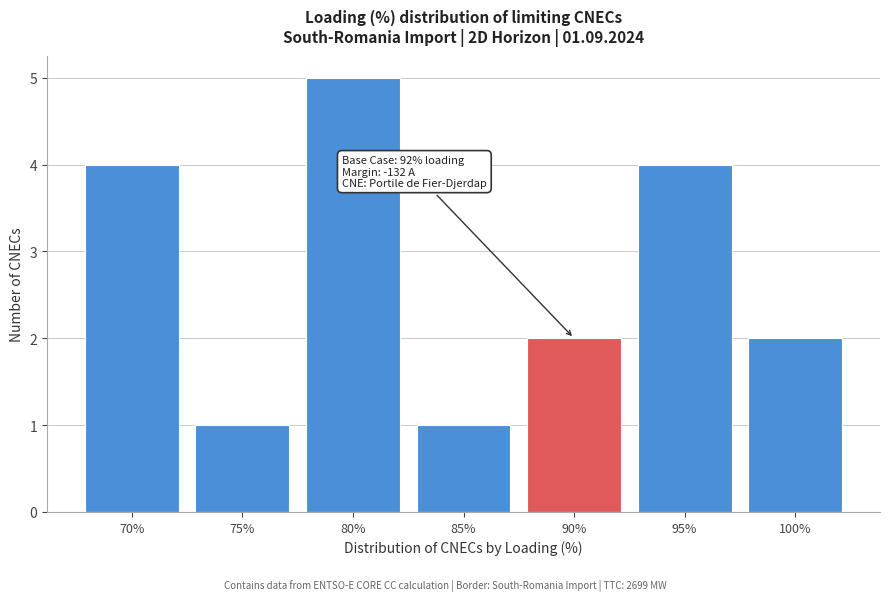

Reading right to left, what are all the values shown in this chart?

100%=2	95%=4	90%=2	85%=1	80%=5	75%=1	70%=4